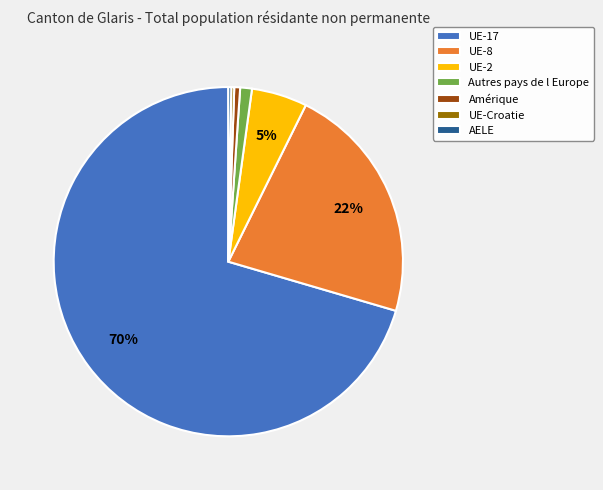

Is the sum of UE-2 and Amérique greater than half?

No